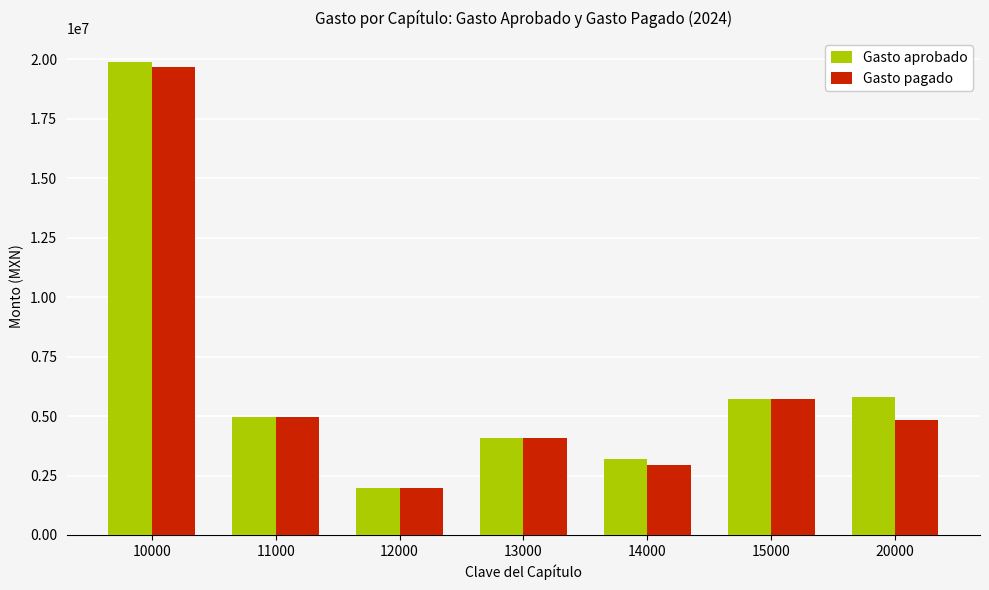

What is the sum of all Gasto aprobado values?

45561098.2